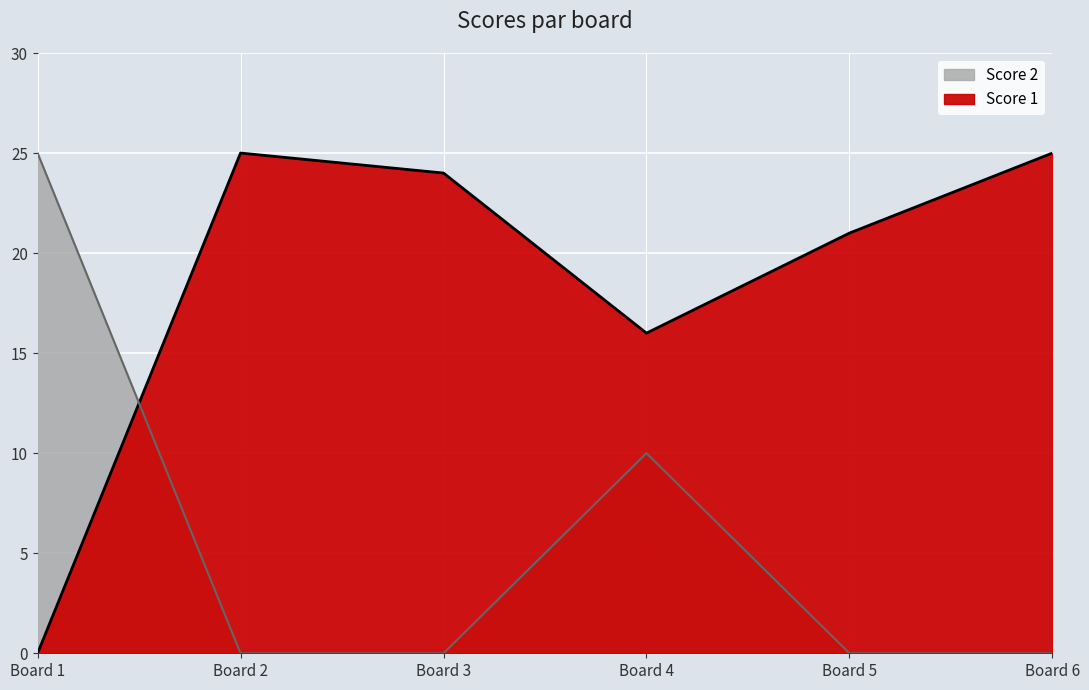

Is it true that Score 1 equals 0 at Board 1?

True